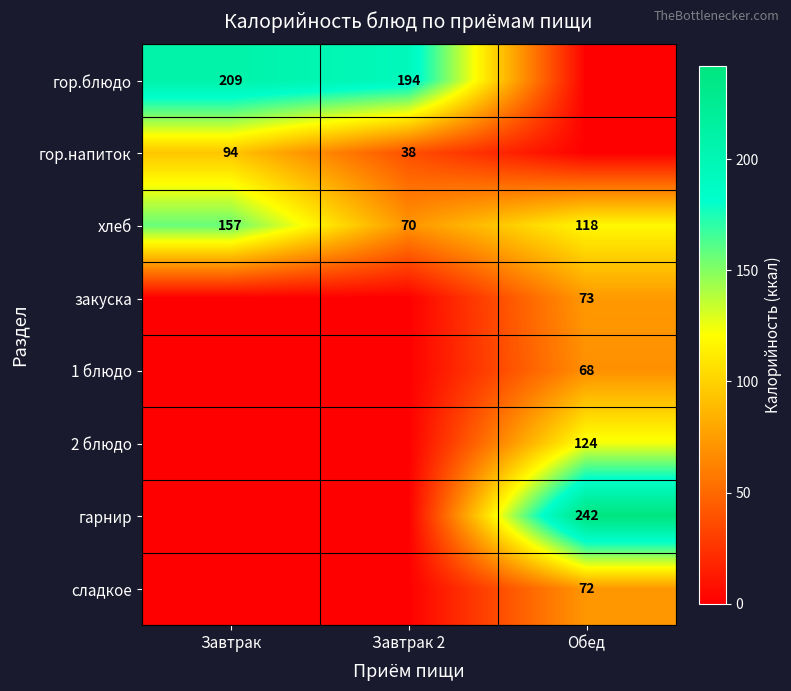

At which label does хлеб reach its minimum?

Завтрак 2